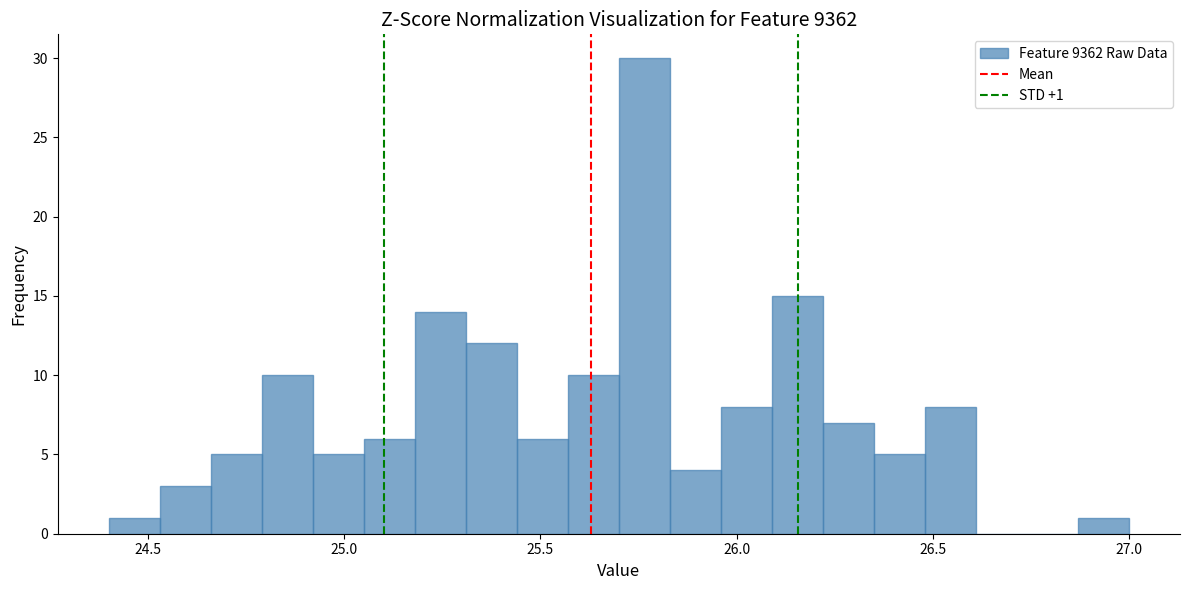

Around what value on the x-axis is the tallest bar? Give the approximate position of its centre, as read against the axis.

25.75